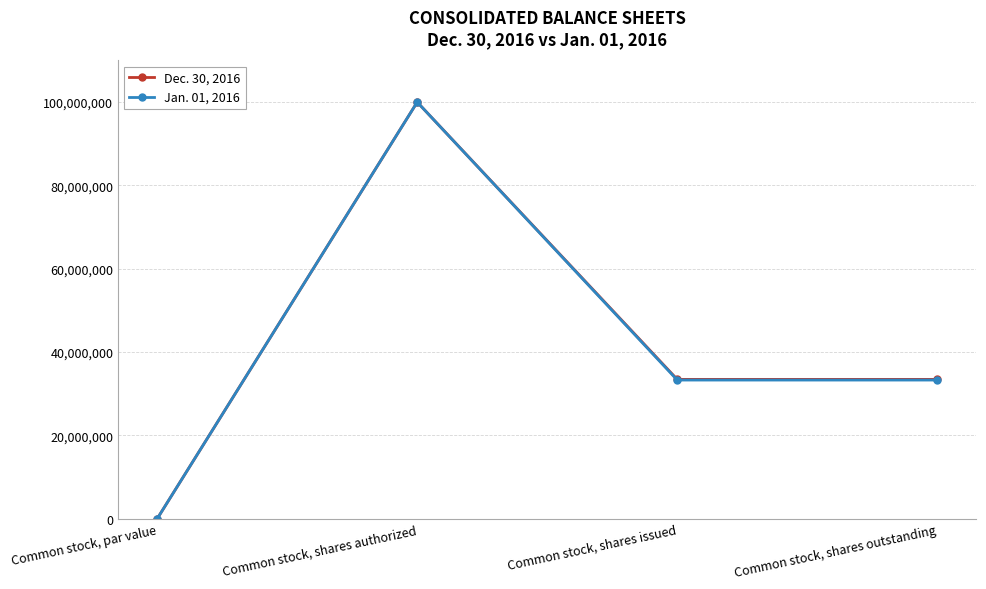

Reading left to right, list all the values displayed in this chart.

Dec. 30, 2016: Common stock, par value=1	Common stock, shares authorized=100000000	Common stock, shares issued=33437882	Common stock, shares outstanding=33437882
Jan. 01, 2016: Common stock, par value=1	Common stock, shares authorized=100000000	Common stock, shares issued=33278130	Common stock, shares outstanding=33278130